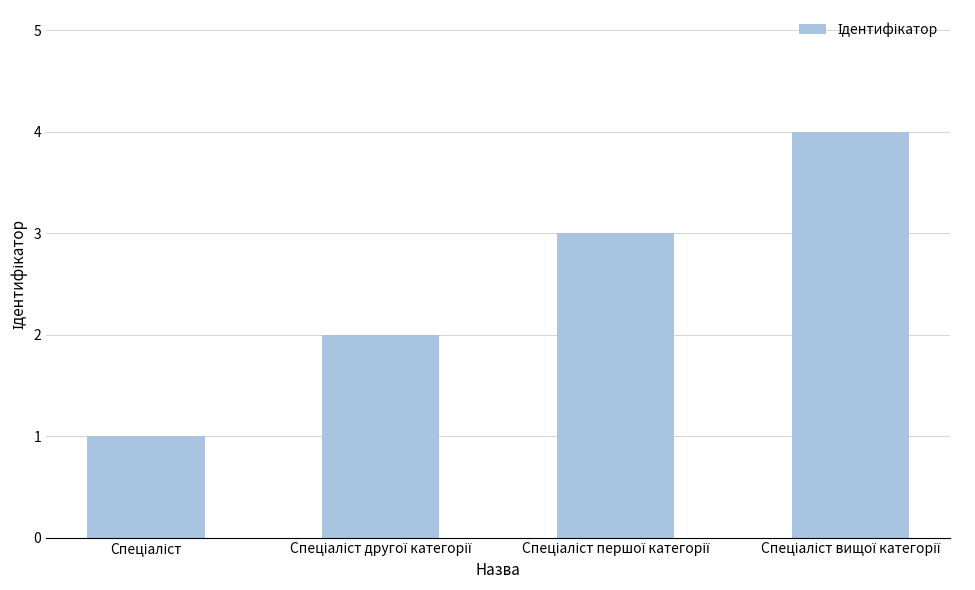

What is the sum of all values?

10